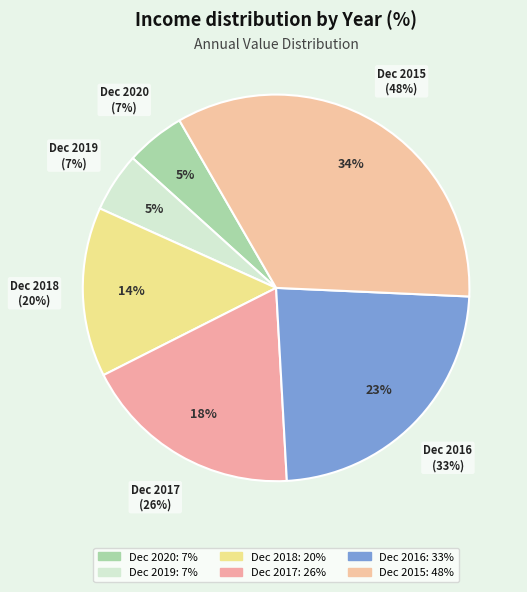

Which slice is the smallest?

Dec 2020